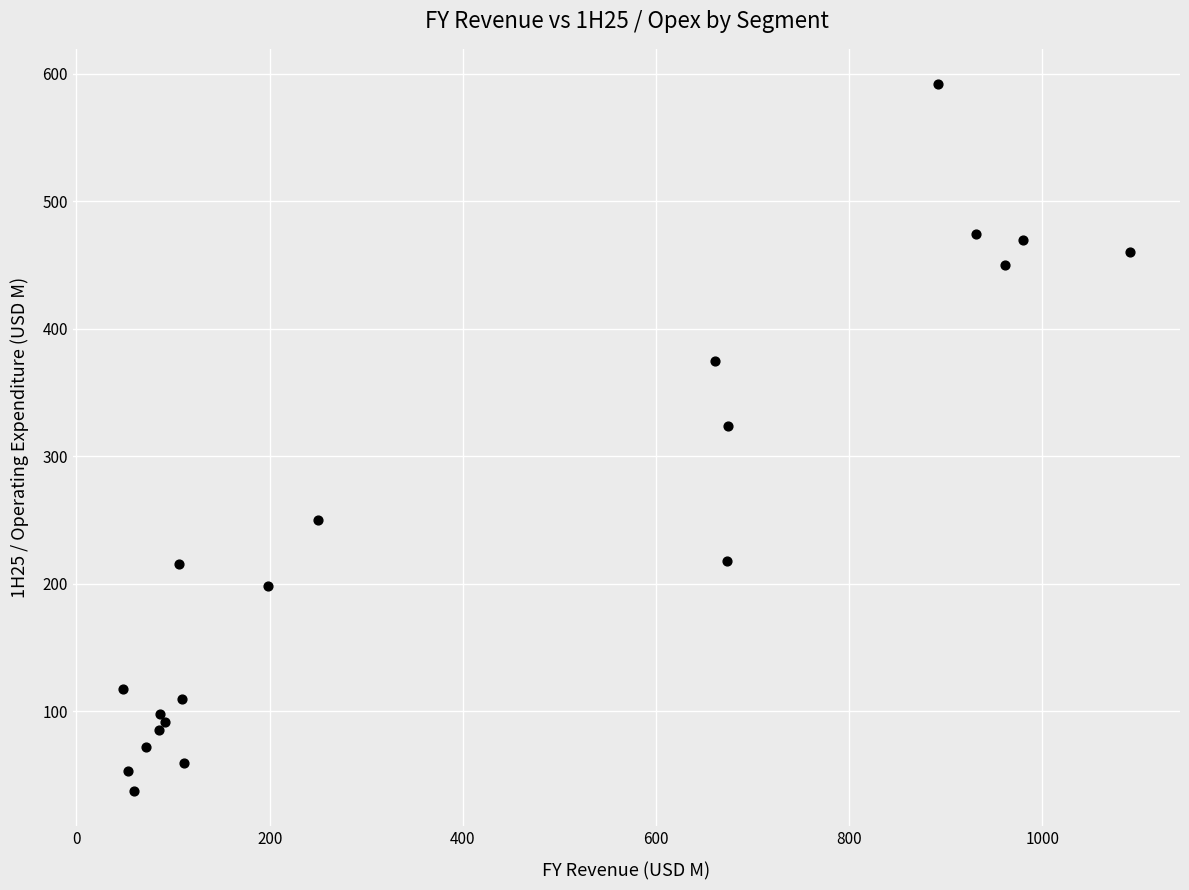

What Y value in the scatter plot is closest to 314?

324.1